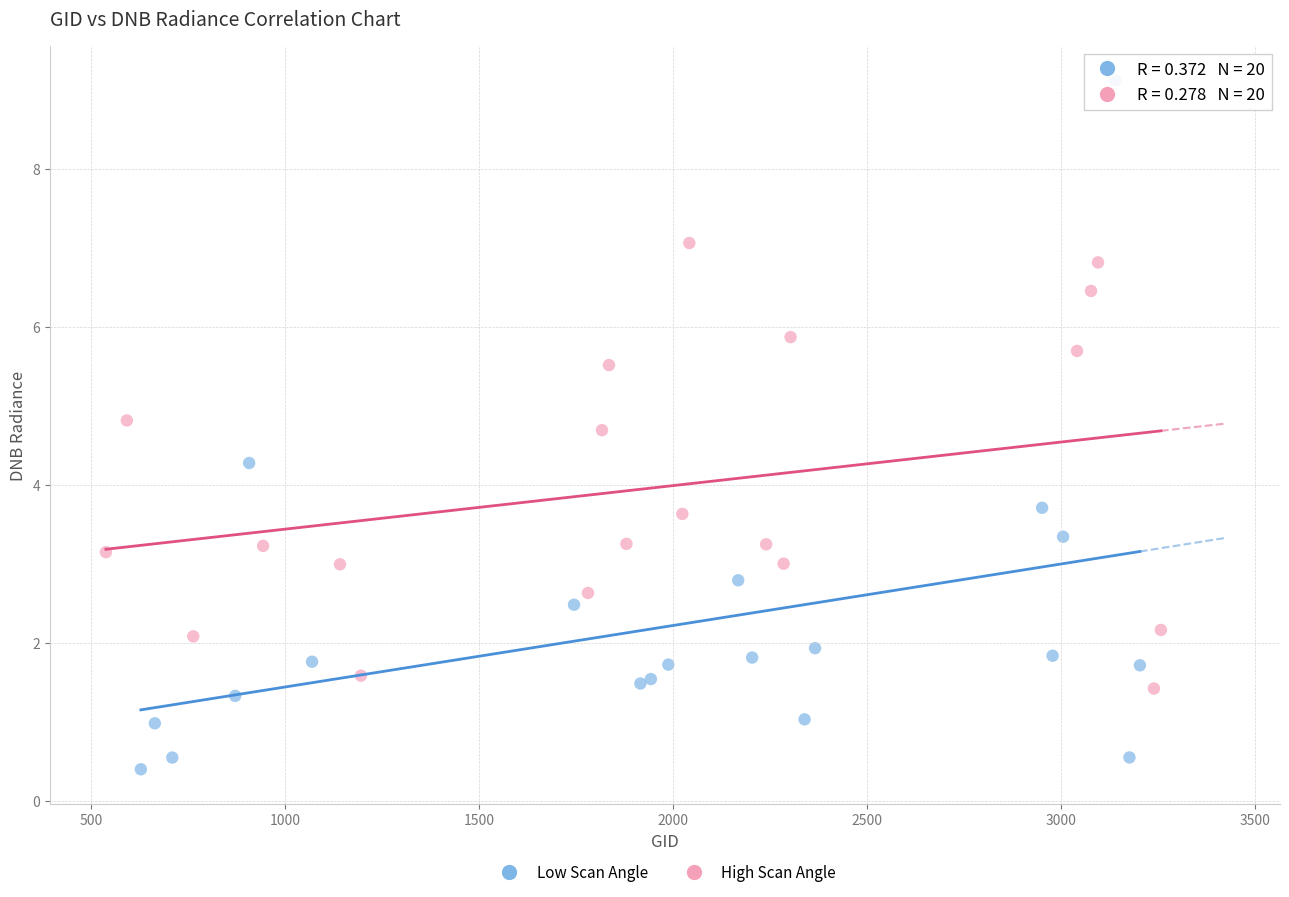

Which series contains the lowest Y value?

Low Scan Angle